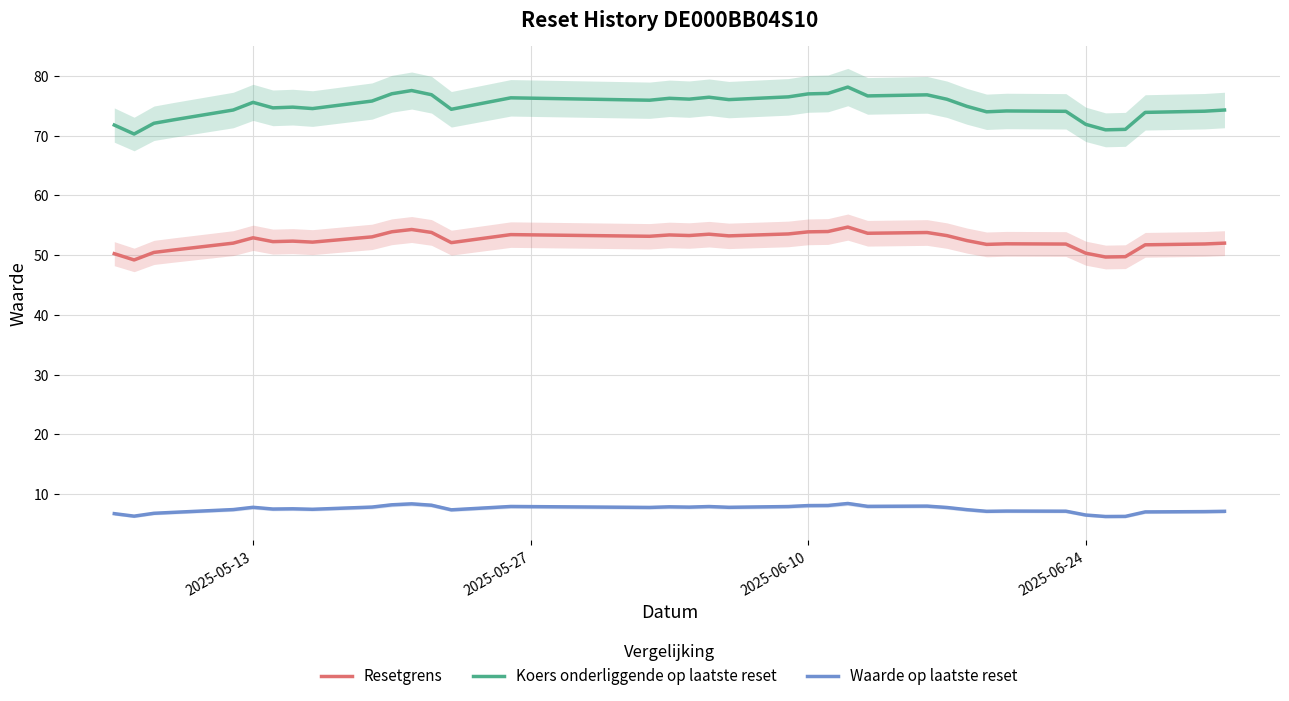

True or false: Resetgrens and Waarde op laatste reset intersect in this chart.

False